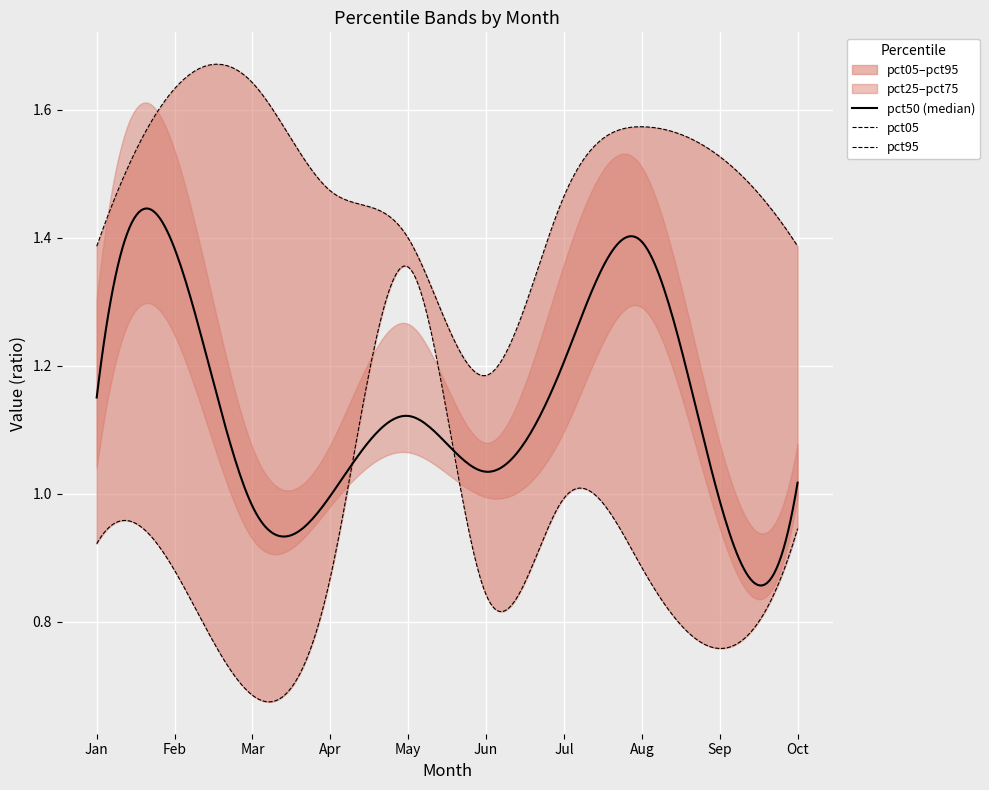

Does the chart display data point markers on the line(s)?

No